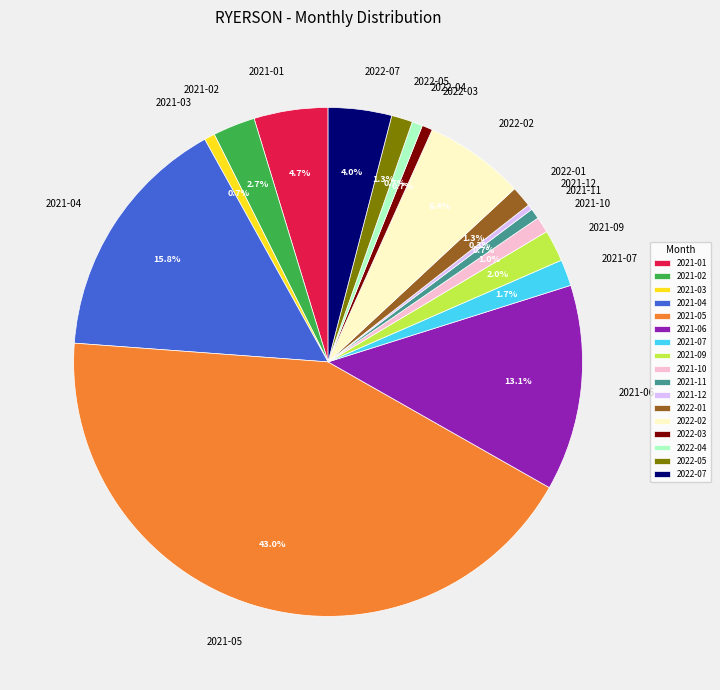

What is the total percentage of 2022-01 and 2021-06?

14.4%